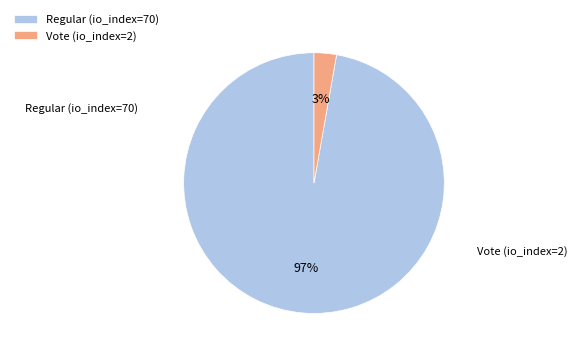

Which has a higher value, Regular or Vote?

Regular